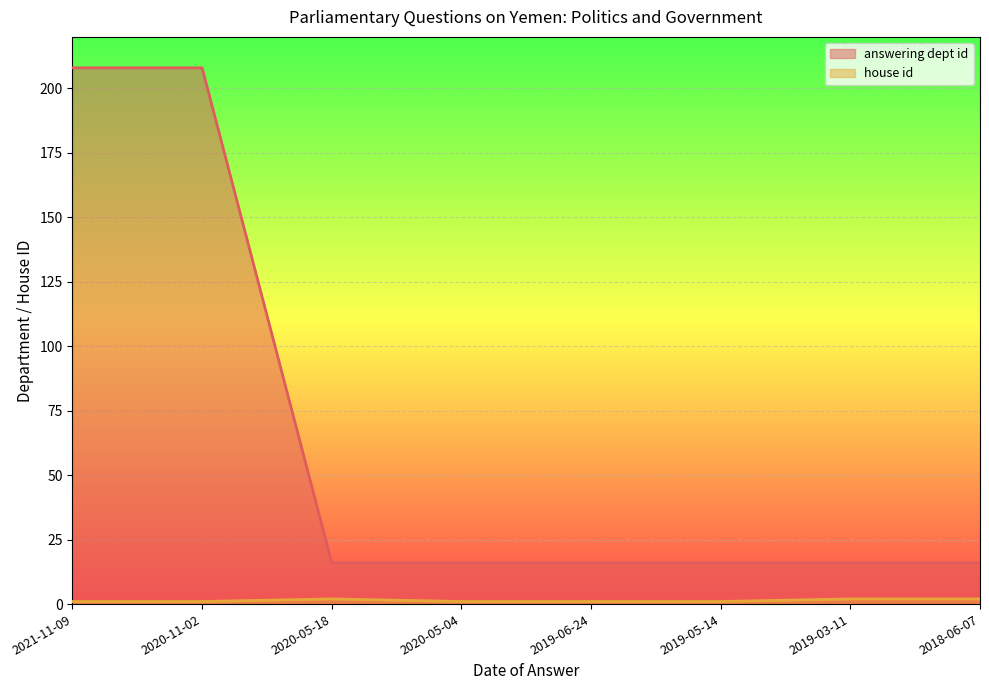

Which category has the lowest value in the house id (line) series?

2021-11-09